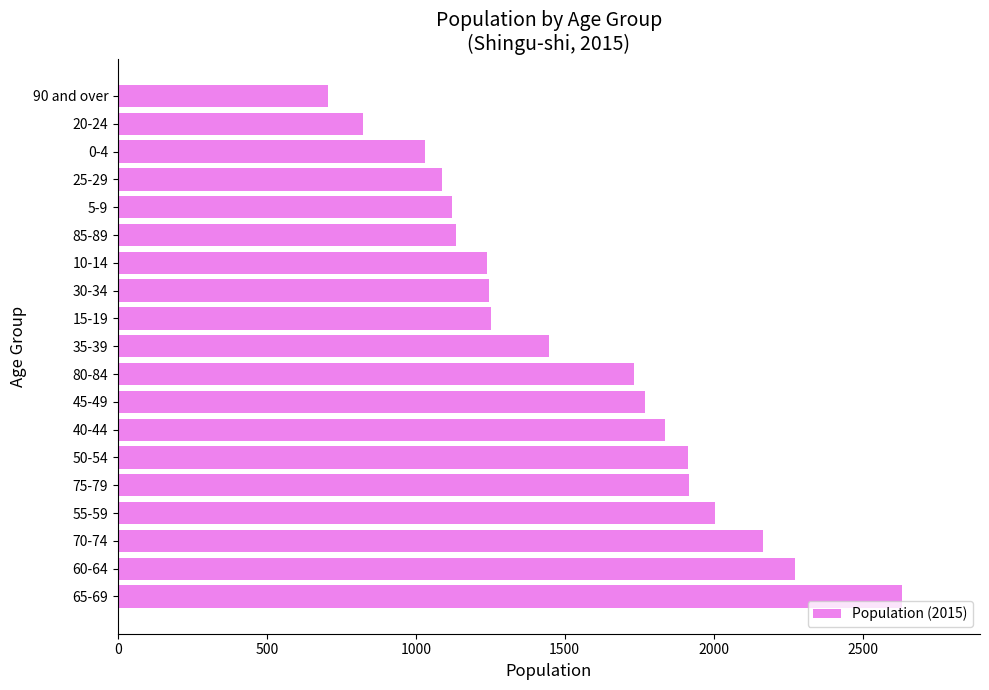

How many series are shown in this chart?

1